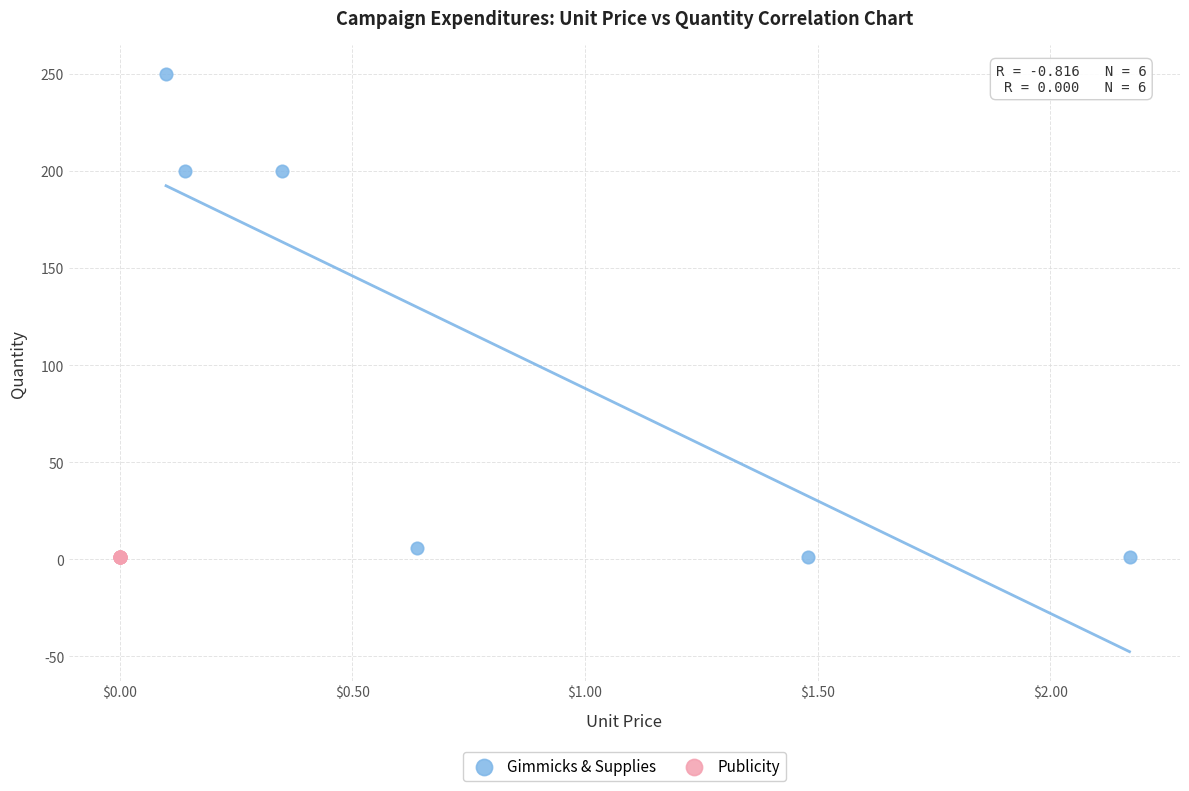

Which series reaches the maximum Y coordinate?

Gimmicks & Supplies